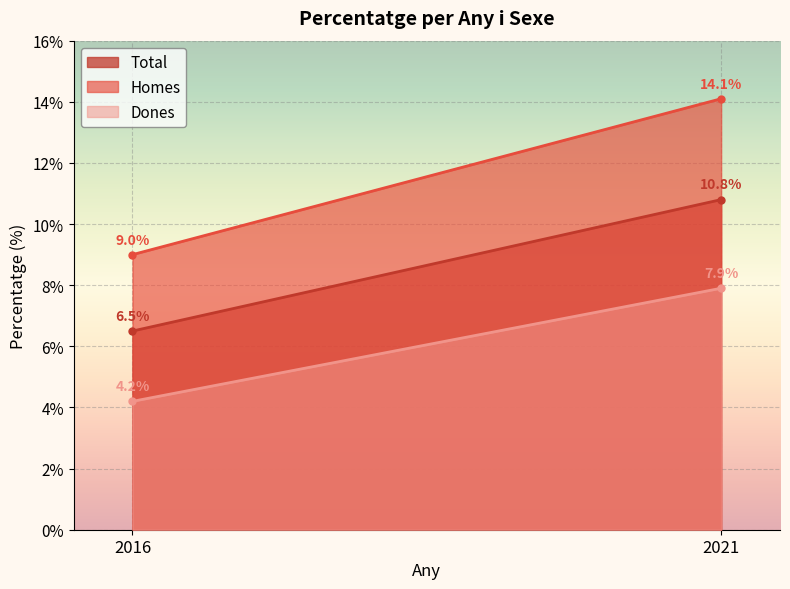

How many values in the Total series are below 10?

1